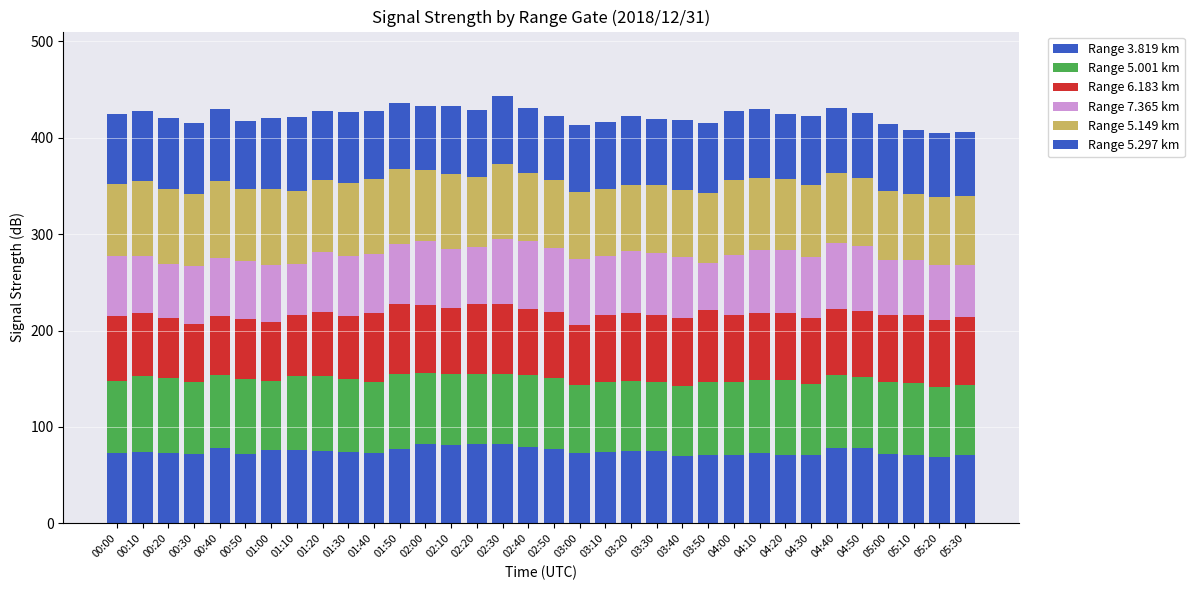

Is it true that Range 5.297 km equals 43.3 at 03:00?

False